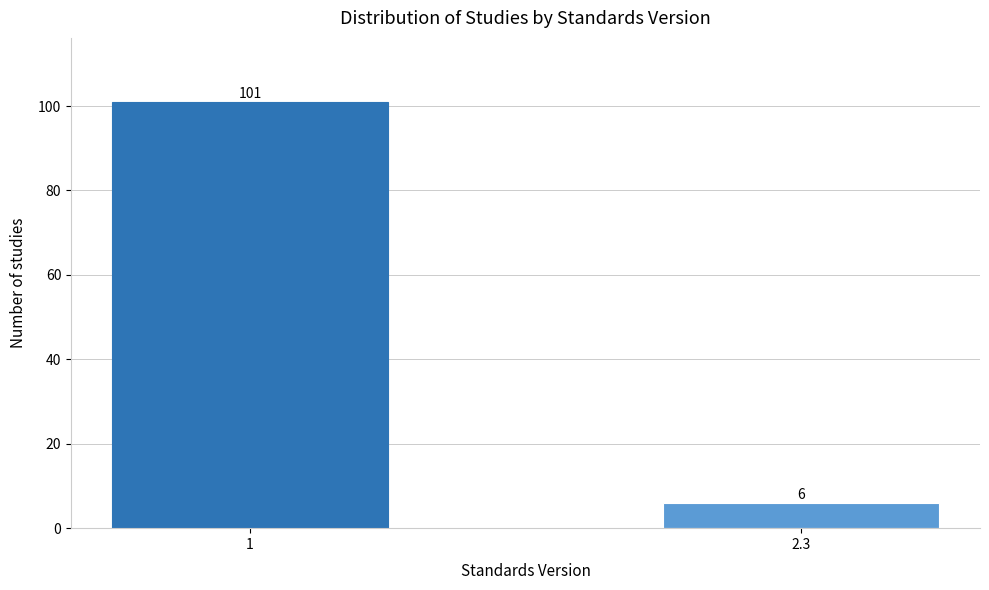

Reading left to right, transcribe all the data shown in this chart.

1=101	2.3=6